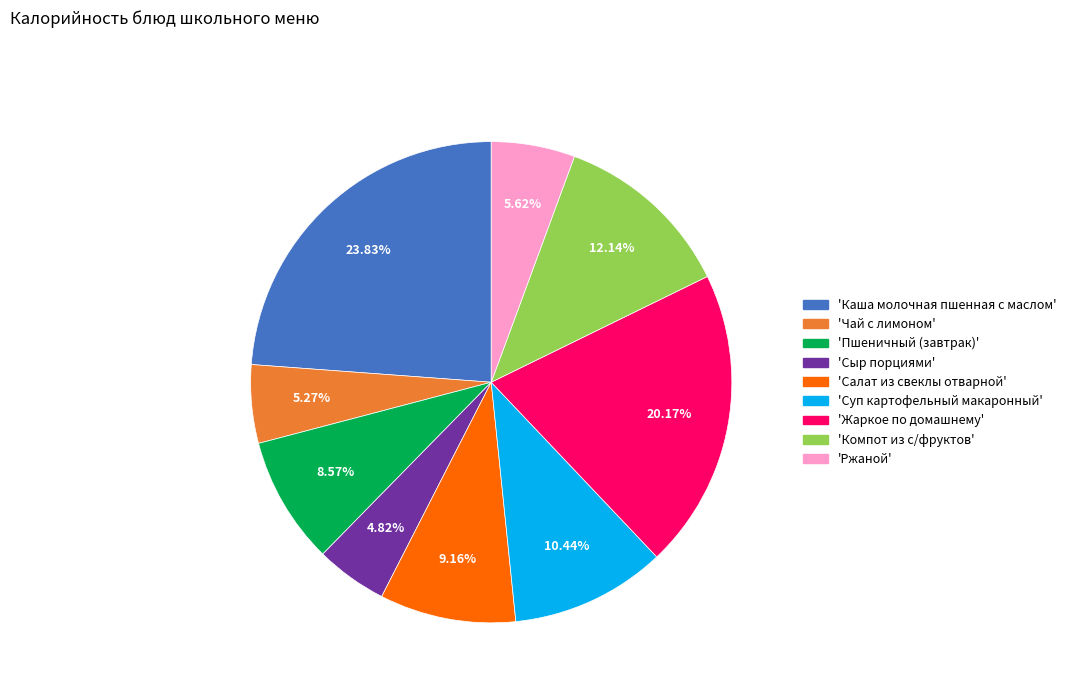

Combined, do 'Каша молочная пшенная с маслом' and 'Суп картофельный макаронный' account for over 50%?

No